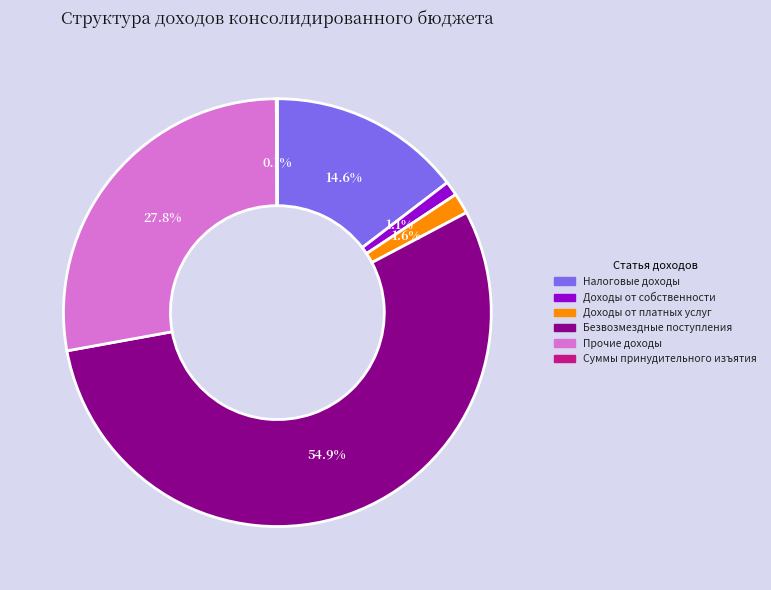

What portion of the pie excludes Прочие доходы?

72.2%